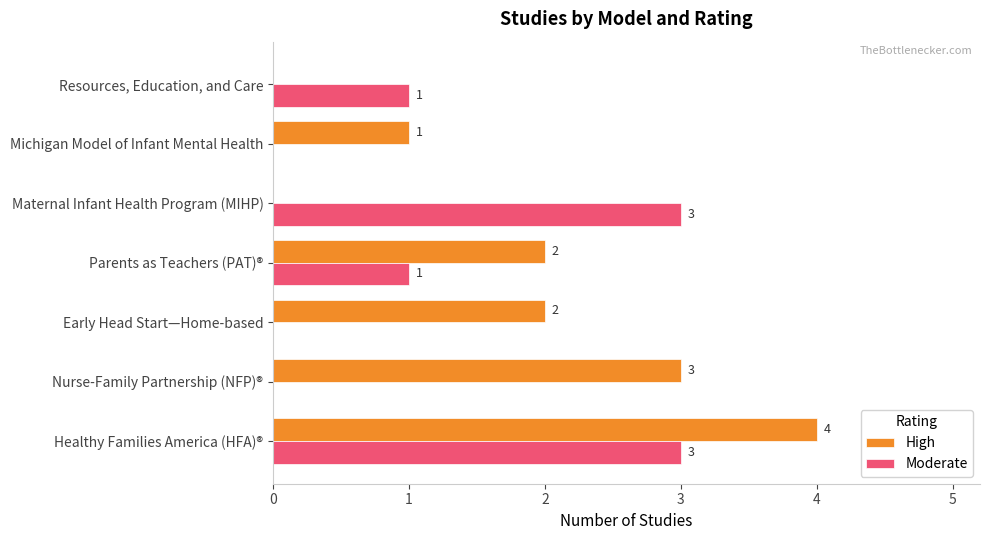

How many Moderate values are between 0 and 3?

7